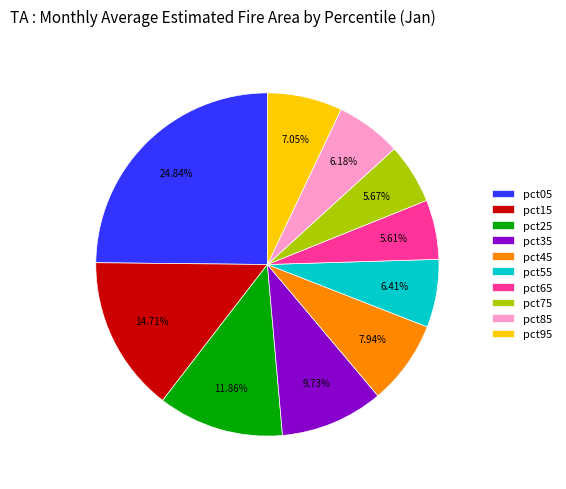

Which has a higher value, pct05 or pct75?

pct05